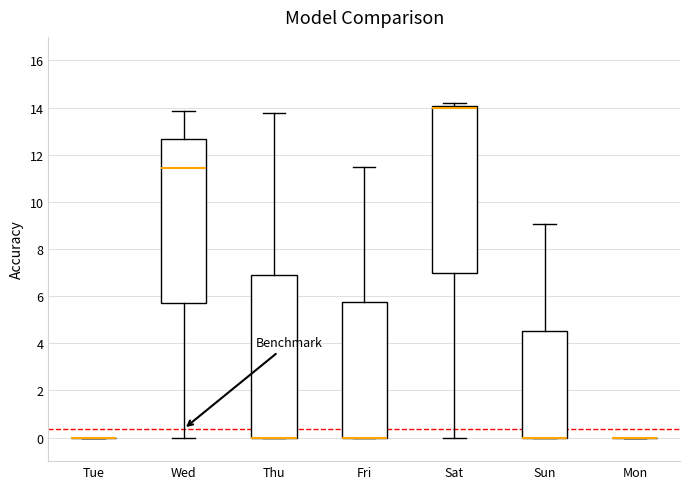

Reading left to right, transcribe this box plot: for each box, give where its median line is, the range the box spans, and where its two whiskers end, as read against the y-axis. The values are not printed on the chart, so give them approximately, as read against the axis.

Tue: box collapsed to a line at 0.0, whiskers 0.0 to 0.0
Wed: median 11.4, box 5.8 to 12.6, whiskers 0.0 to 13.8
Thu: median 0.0 (drawn on the box's lower edge), box 0.0 to 6.8, whiskers 0.0 to 13.8
Fri: median 0.0 (drawn on the box's lower edge), box 0.0 to 5.8, whiskers 0.0 to 11.4
Sat: median 14.0 (just below the box's upper edge), box 7.0 to 14.0, whiskers 0.0 to 14.2
Sun: median 0.0 (drawn on the box's lower edge), box 0.0 to 4.6, whiskers 0.0 to 9.0
Mon: box collapsed to a line at 0.0, whiskers 0.0 to 0.0